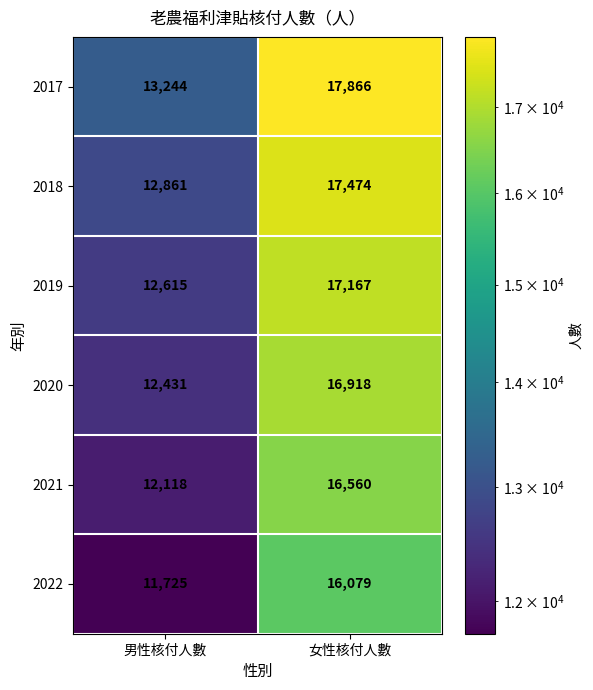

At which category is the sum across all series the highest?

女性核付人數